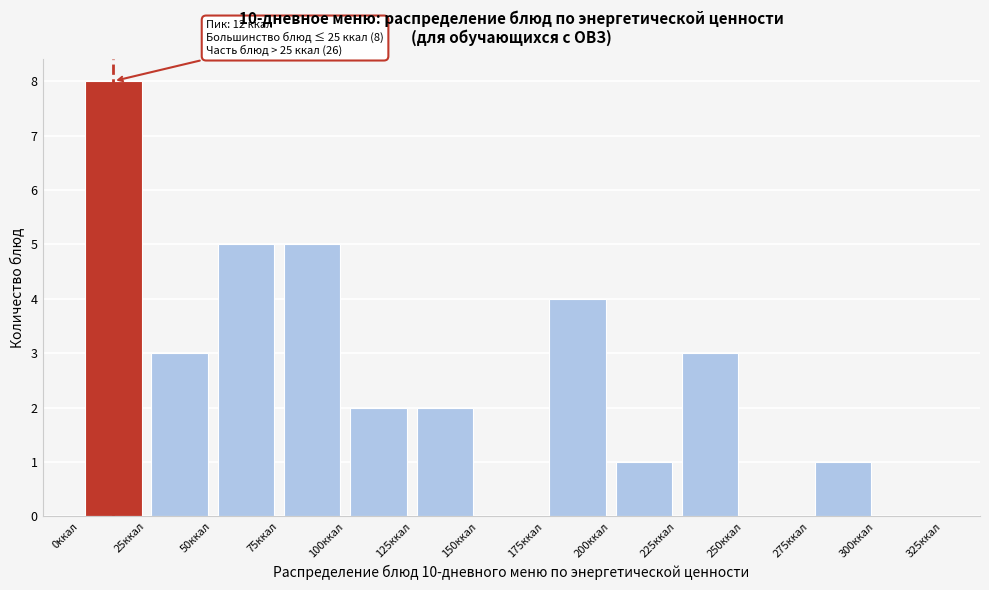

Which range on the x-axis has the tallest bar?

0 to 25